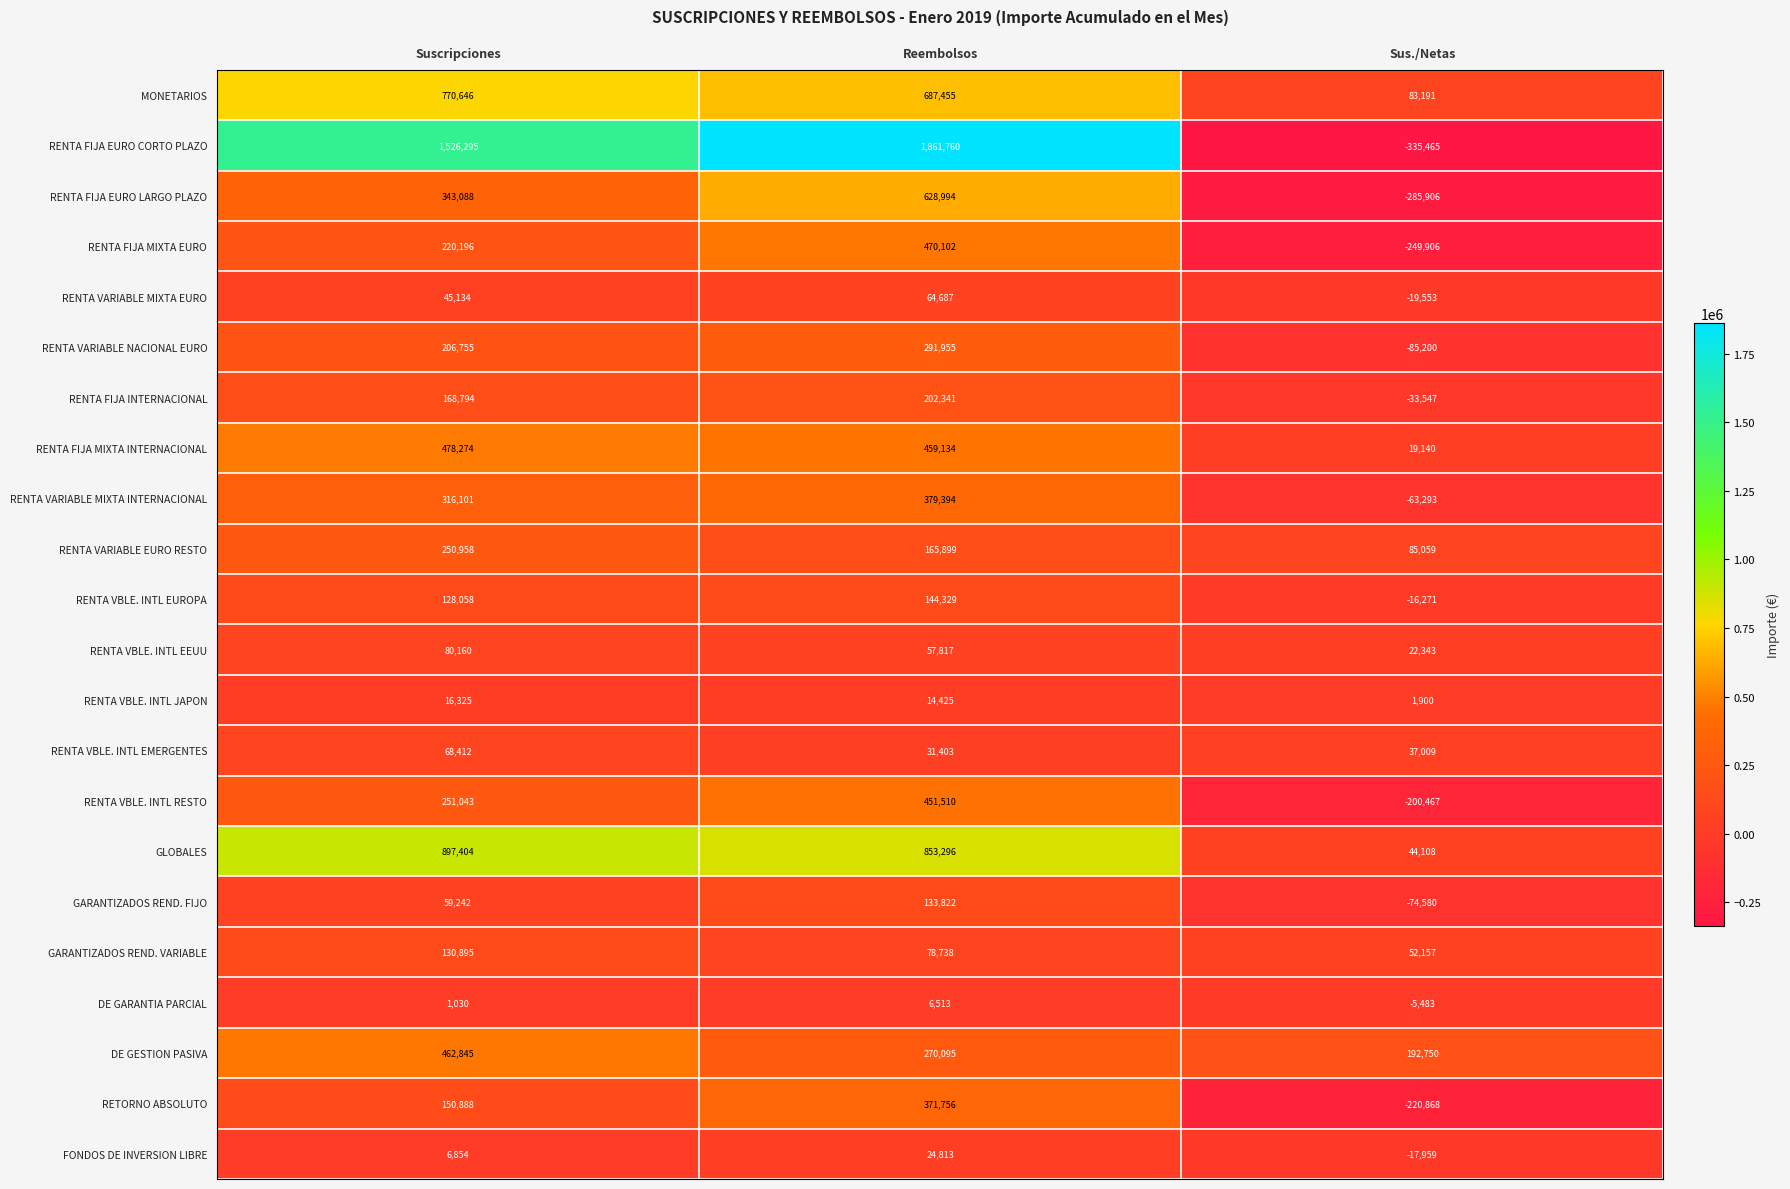

What is the total value across all series at Suscripciones?

6579397